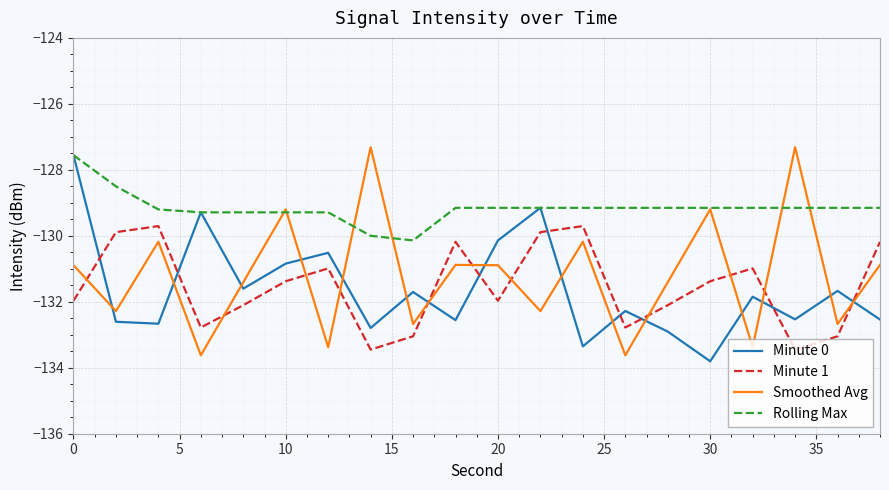

Does the chart display data point markers on the line(s)?

No